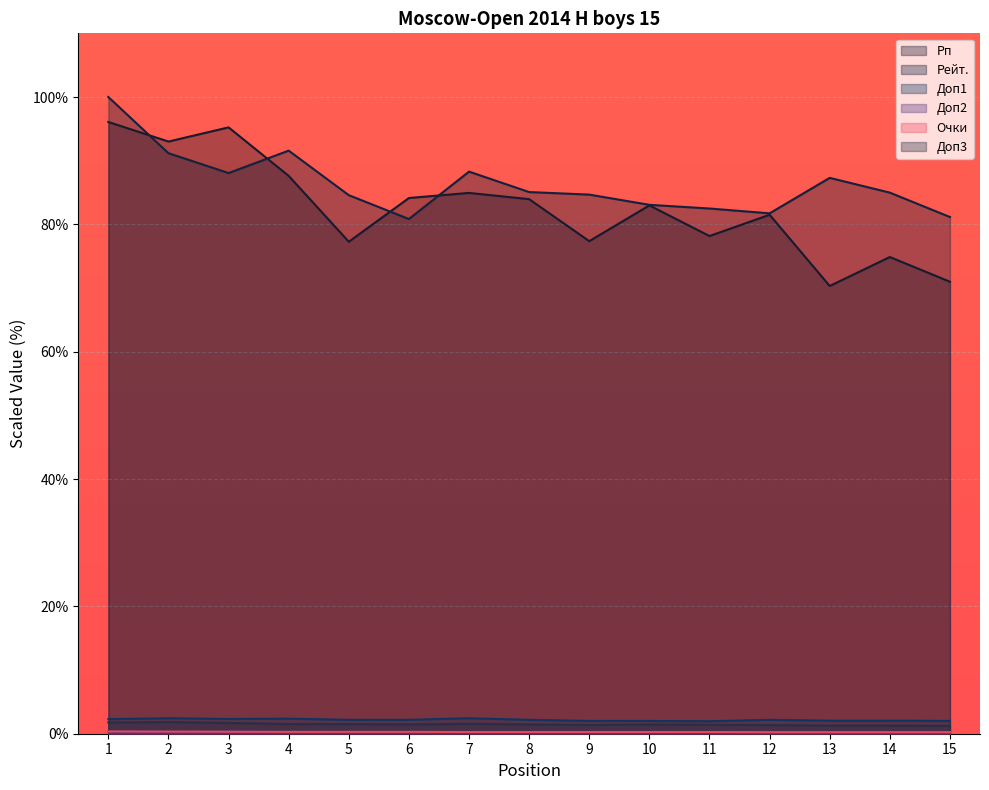

Which series has the largest total across all categories?

Рейт.